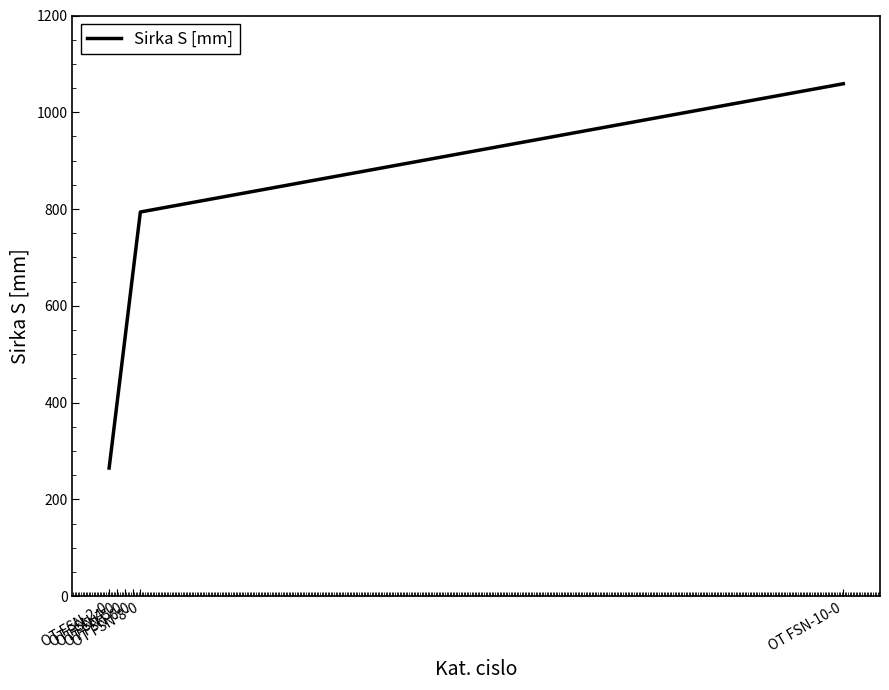

Reading left to right, what are all the values shown in this chart?

OT FSN-2-0=265	OT FSN-4-0=397	OT FSN-5-0=529	OT FSN-6-0=662	OT FSN-8-0=794	OT FSN-10-0=1059